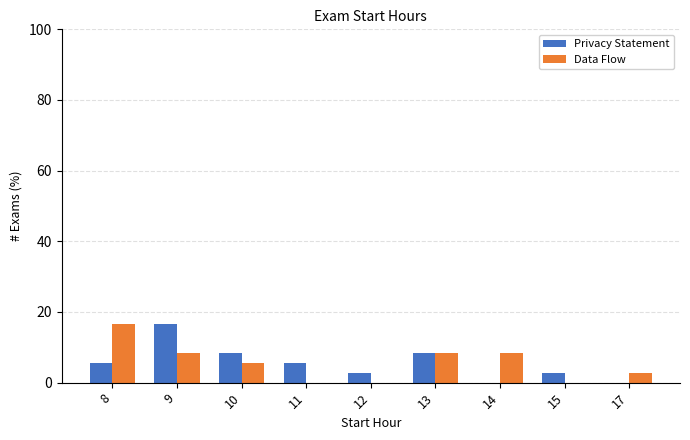

Which category has the highest value in the Data Flow series?

8